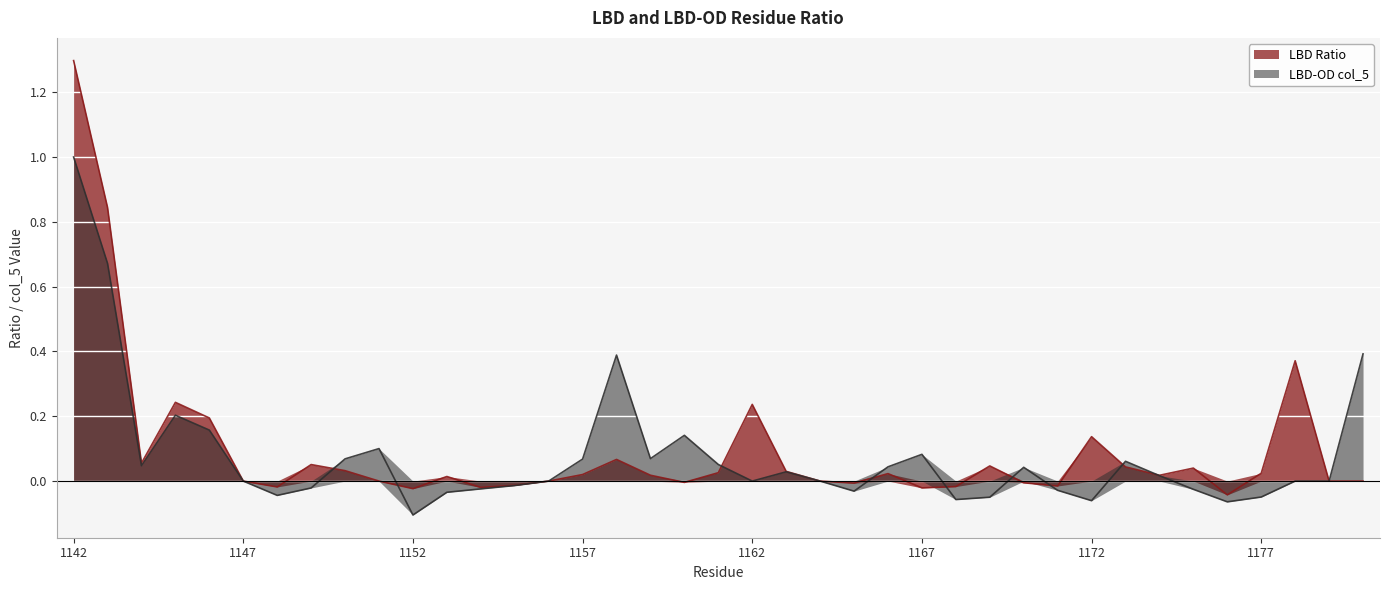

At which category does LBD Ratio reach its first local valley?

1144